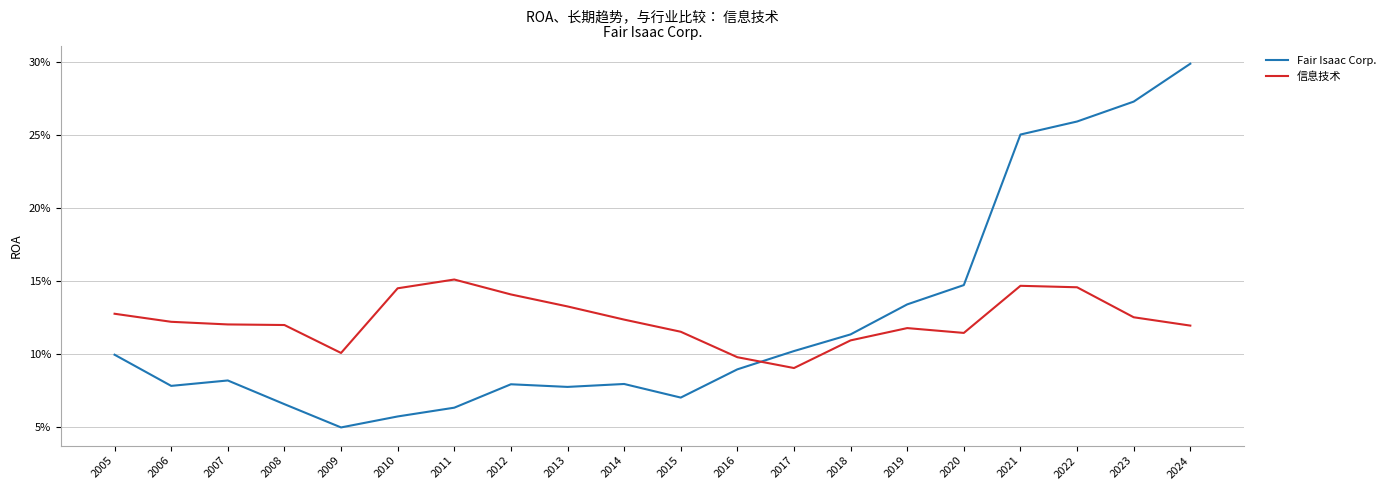

Rank the series by their maximum value, from lowest to highest.

信息技术, Fair Isaac Corp.